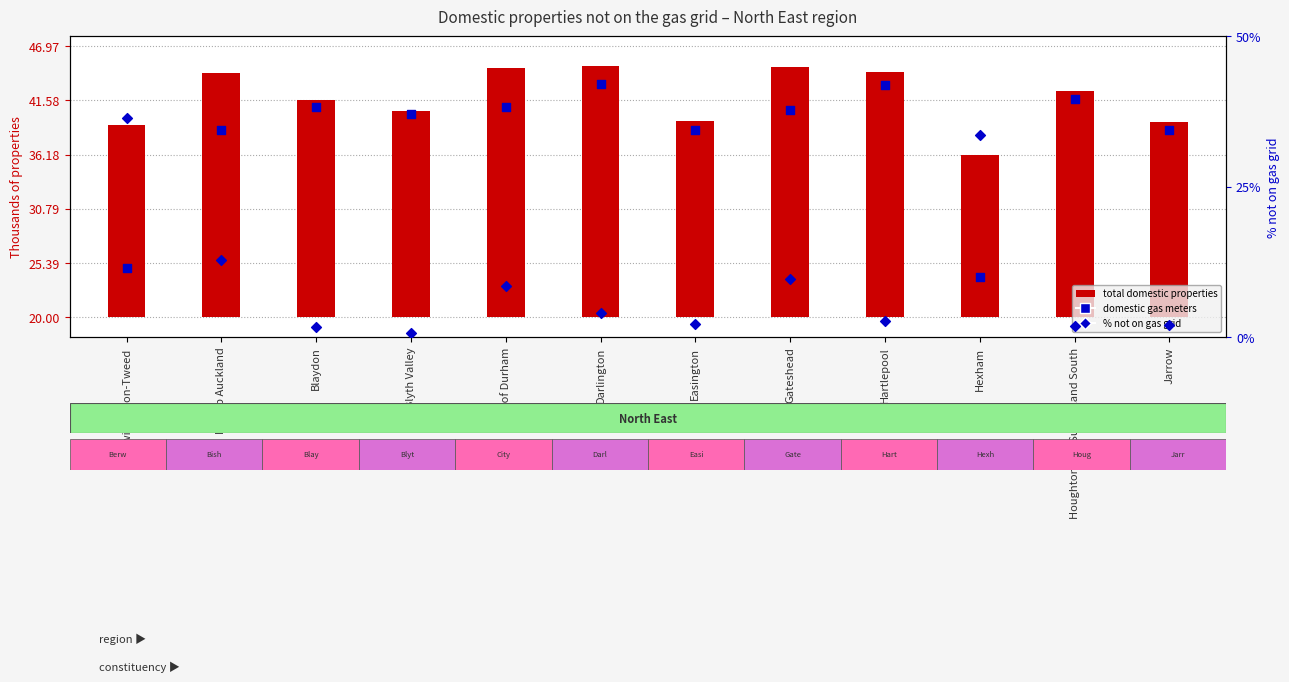

What is the total value across all series at Jarrow?

60.2